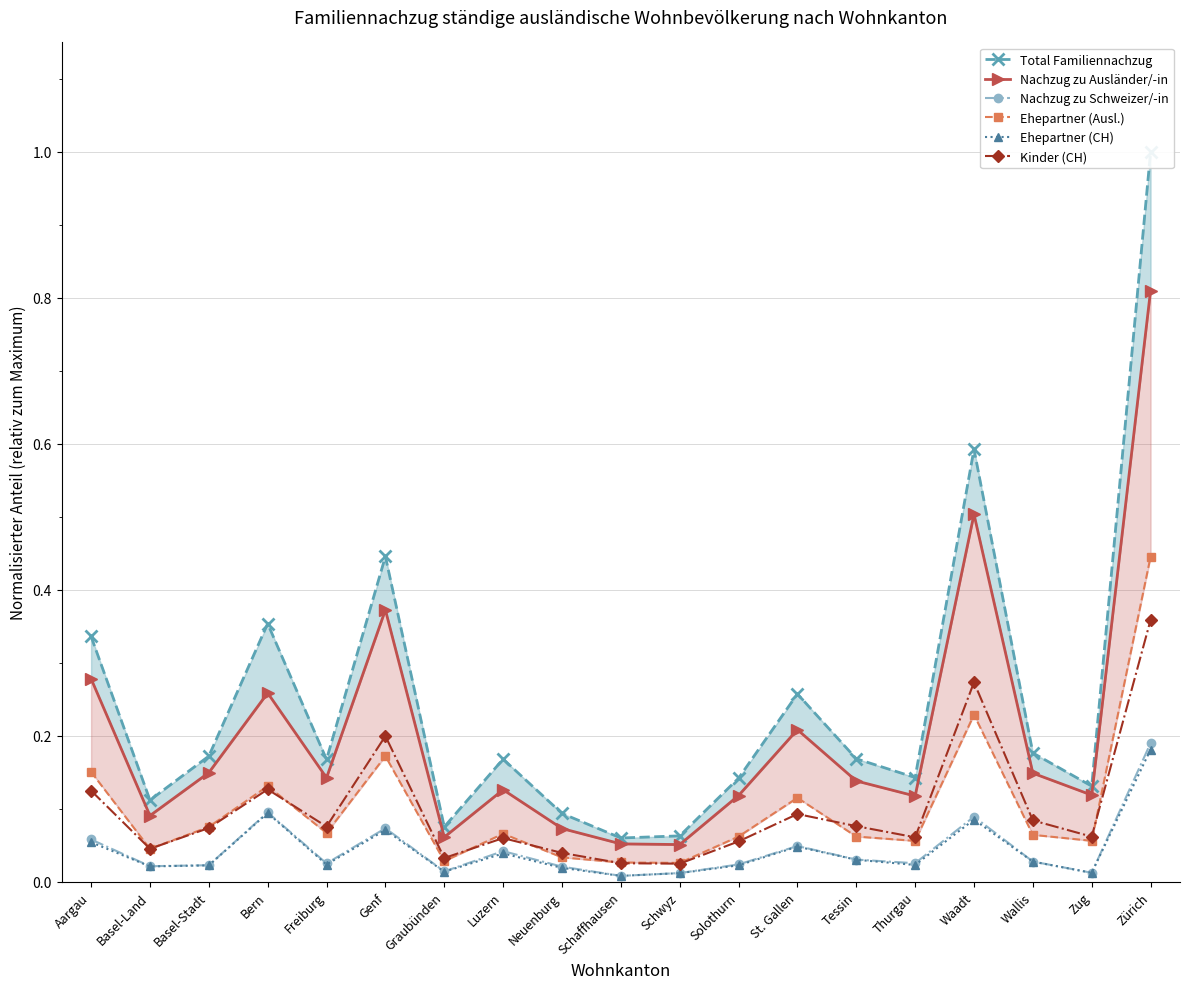

The Ehepartner (CH) series shows 0.0 at Basel-Land. True or false?

True